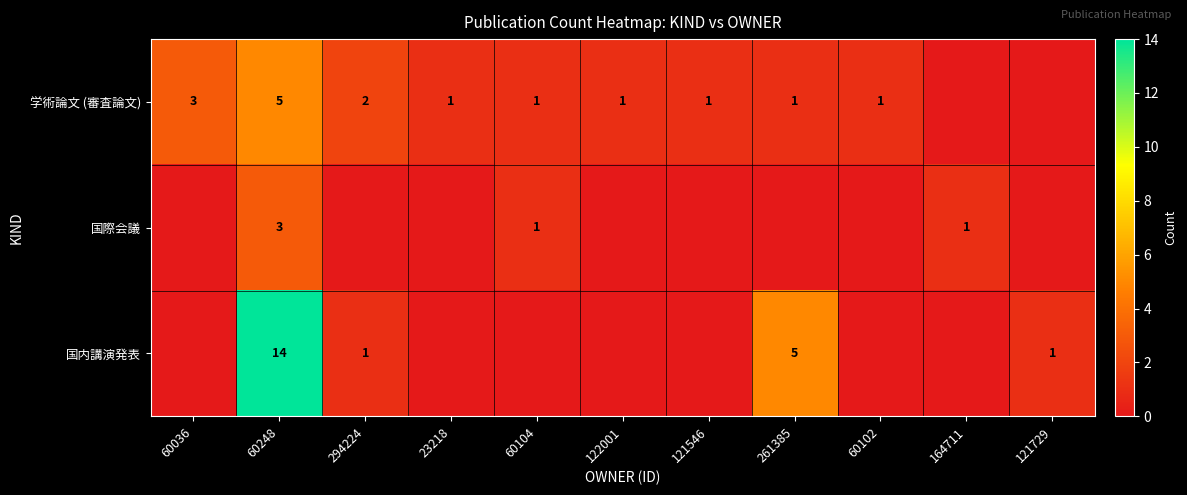

Is it true that 国際会議 equals 1 at 60104?

True